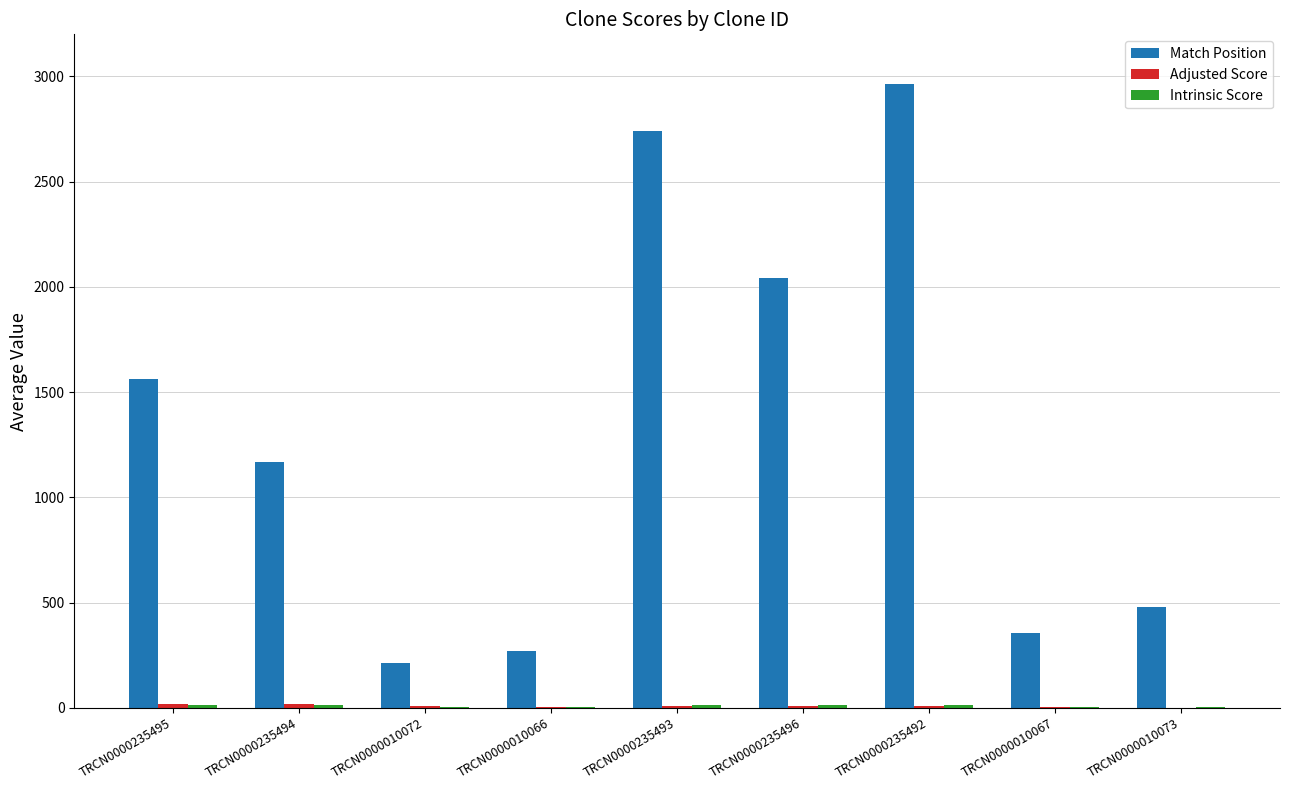

Is it true that Match Position equals 4562.6 at TRCN0000235493?

False